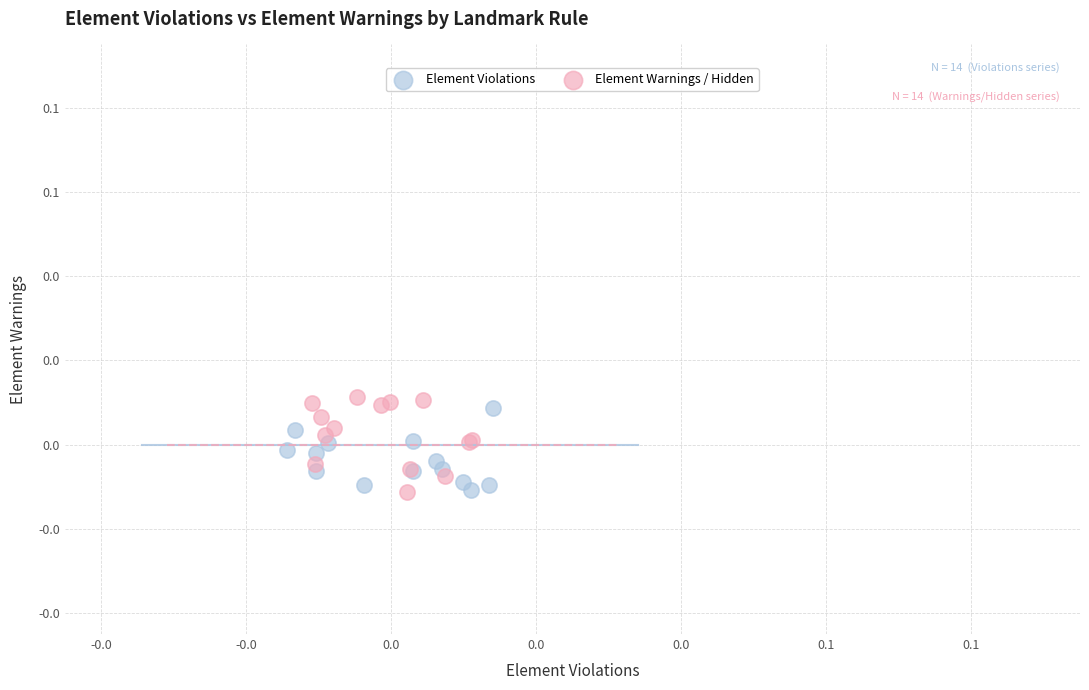

What are all the series names shown in the legend?

Element Violations, Element Warnings / Hidden